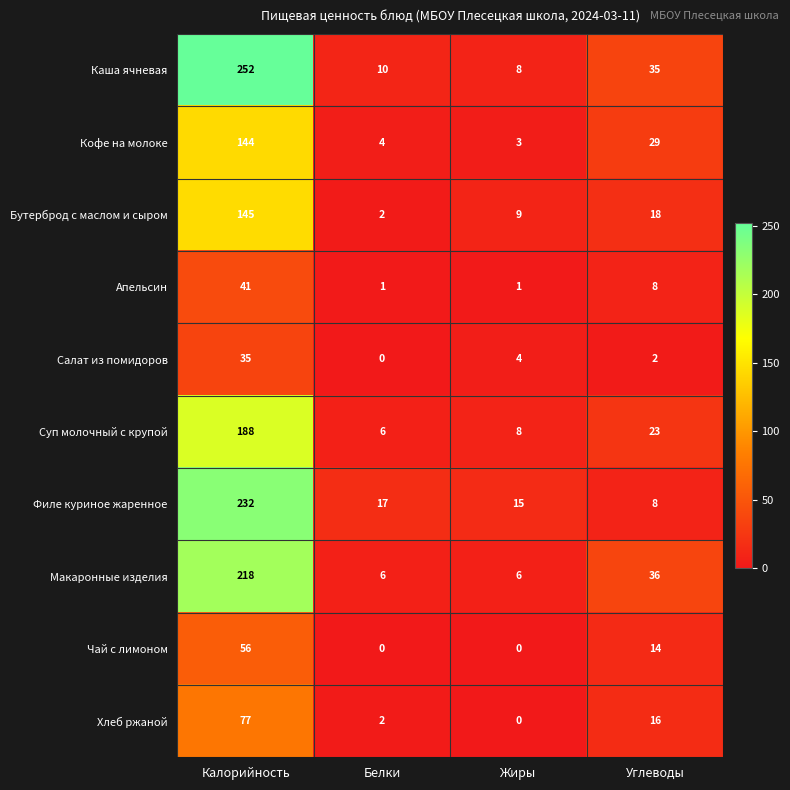

At which label does Чай с лимоном reach its peak?

Калорийность